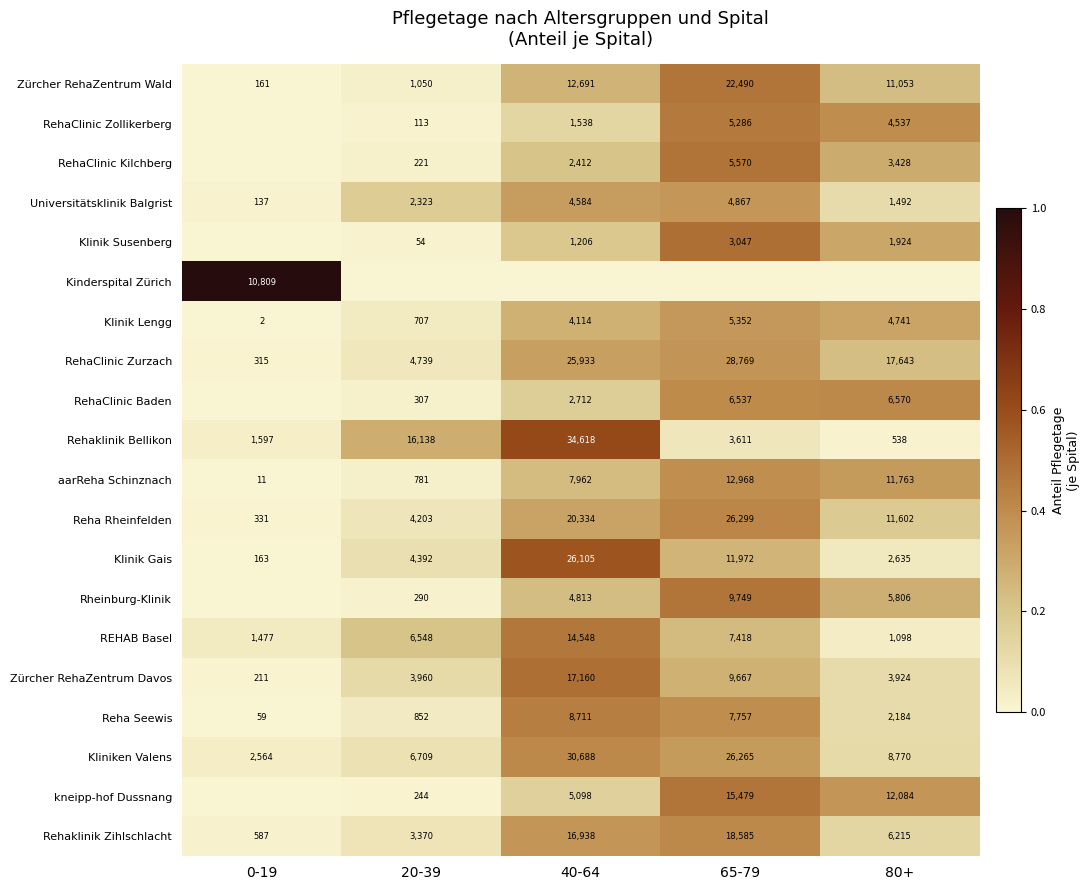

Which category has the highest value across all series?

0-19